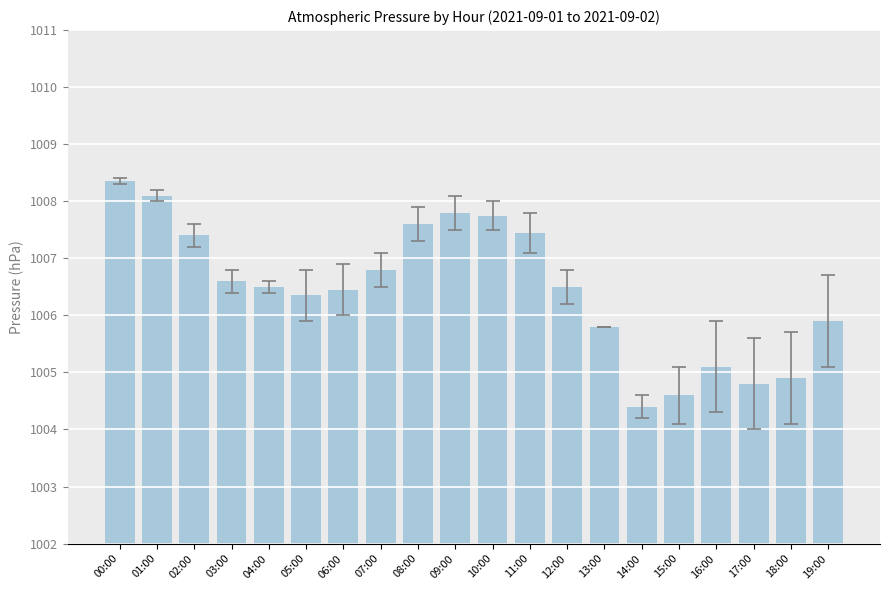

What is the label of the 15th bar from the right?

05:00